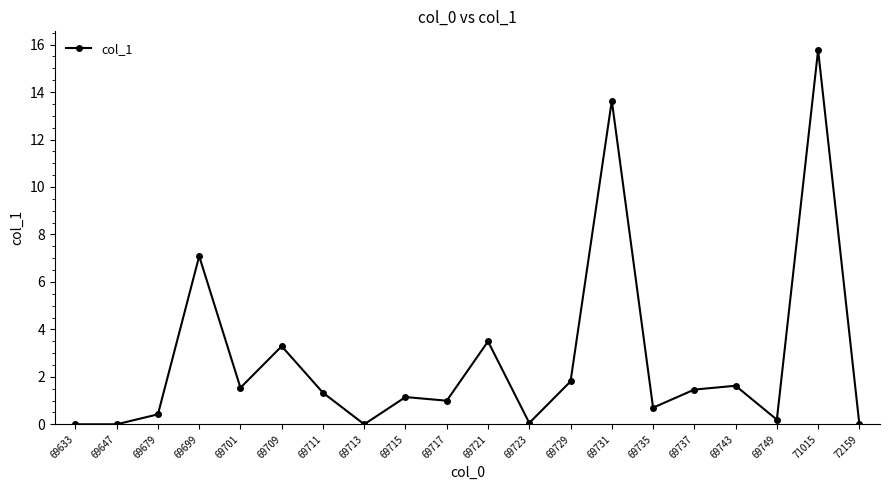

How many distinct data groups are displayed?

1